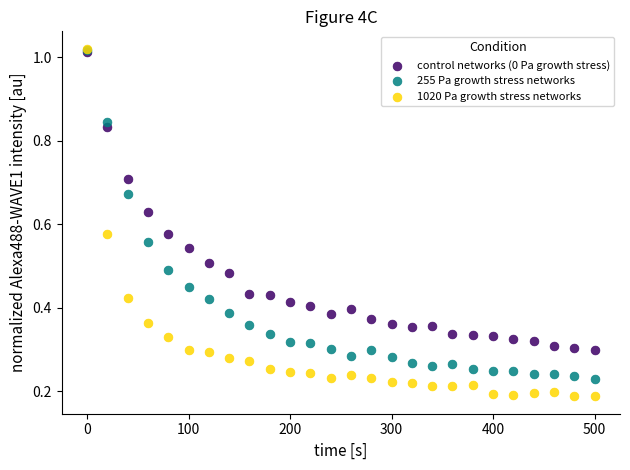

What are all the series names shown in the legend?

control networks (0 Pa growth stress), 255 Pa growth stress networks, 1020 Pa growth stress networks